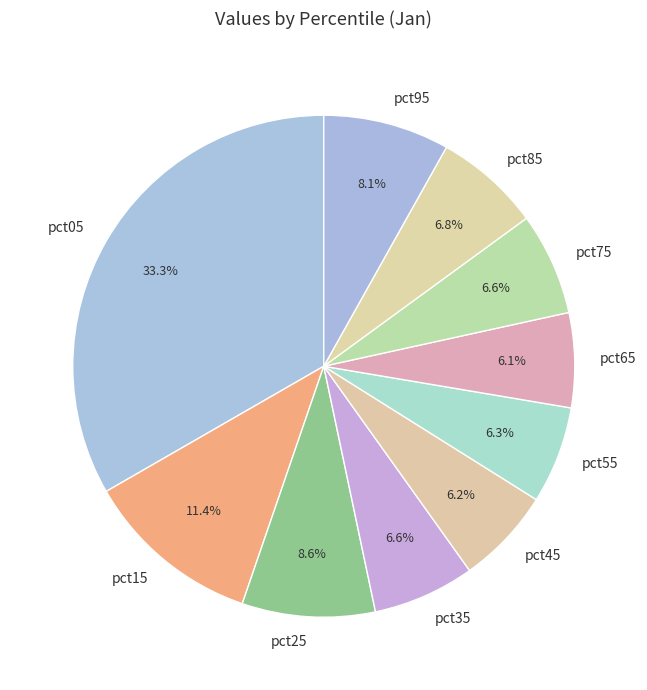

To the nearest percent, what is the difference between the largest and smallest slice percentages?

27%